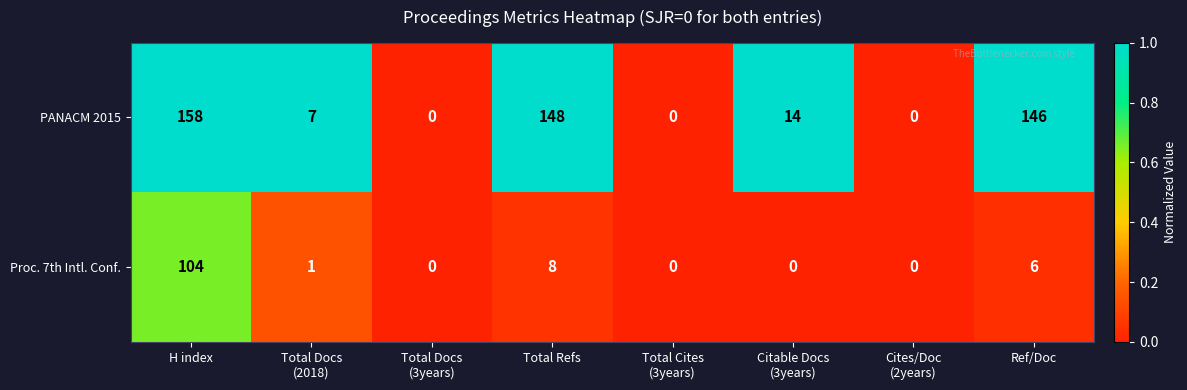

What is the difference between the maximum and second lowest values in the PANACM 2015 series?

158